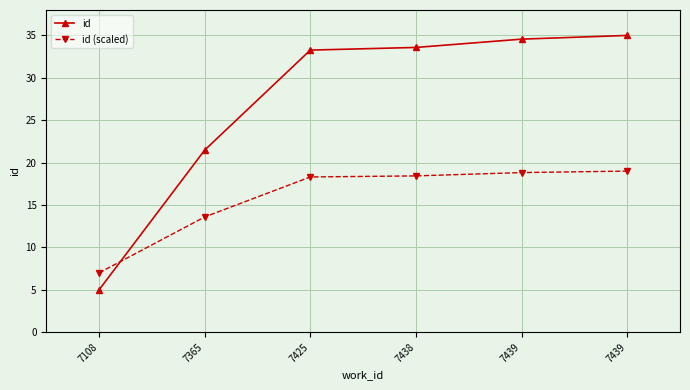

Which category has the lowest value in the id series?

7108